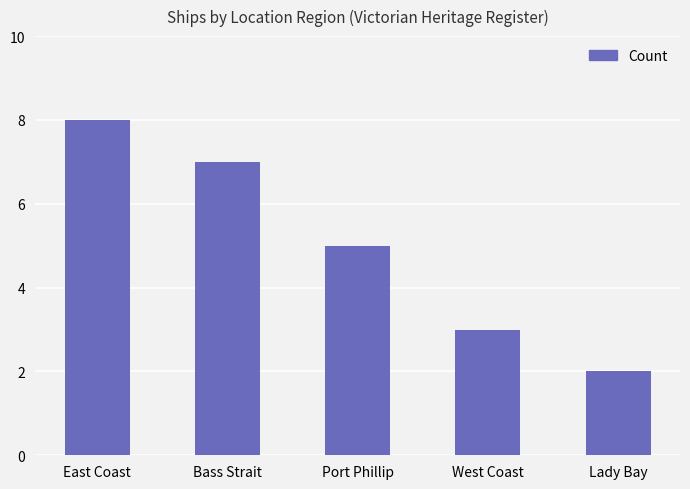

How many bars are there in total?

5